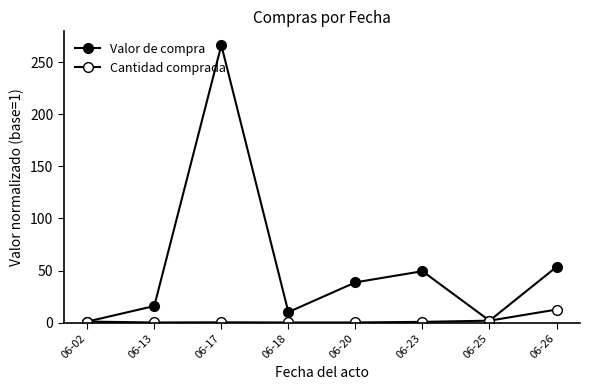

How many values in the Valor de compra series are below 38?

4